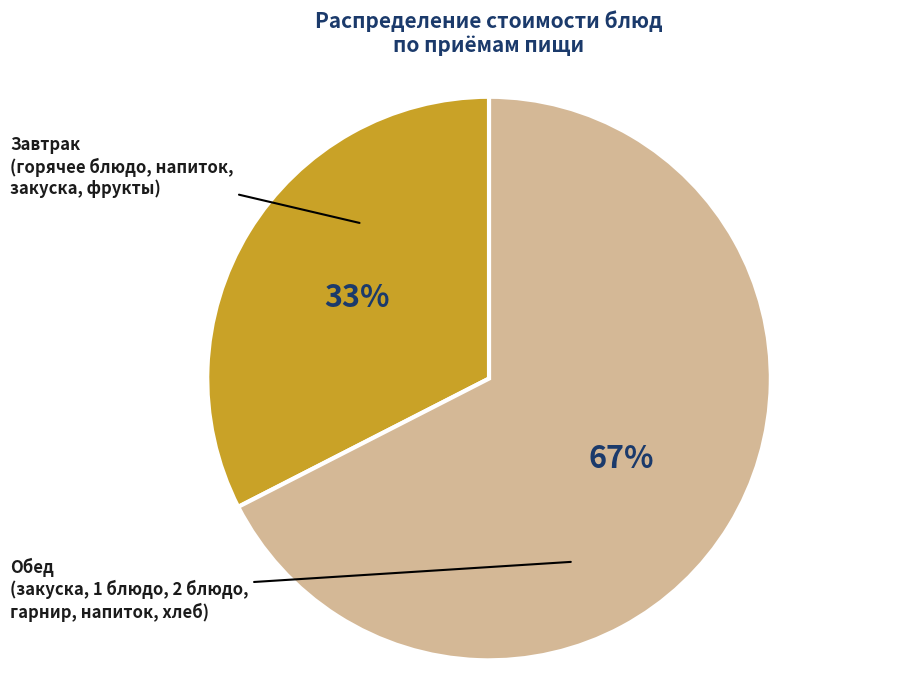

To the nearest percent, what is the average slice percentage?

50%